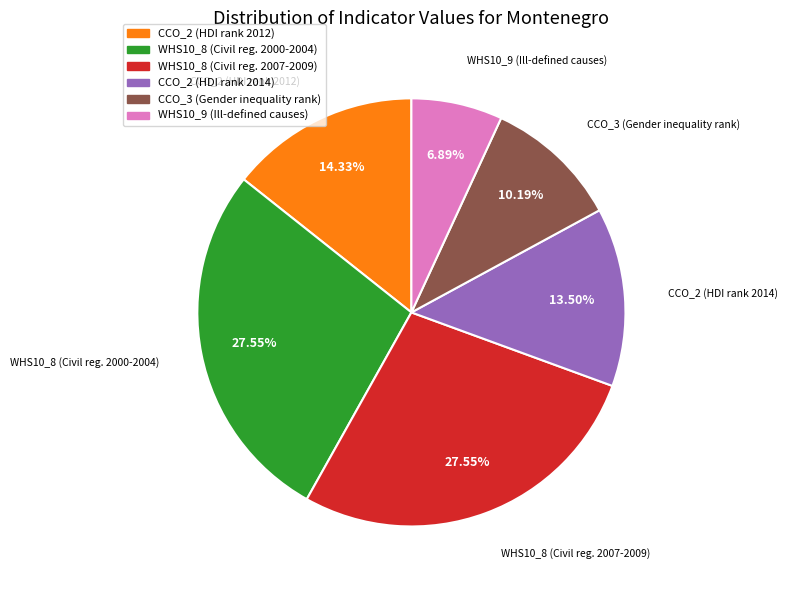

To the nearest percent, what is the average slice percentage?

17%